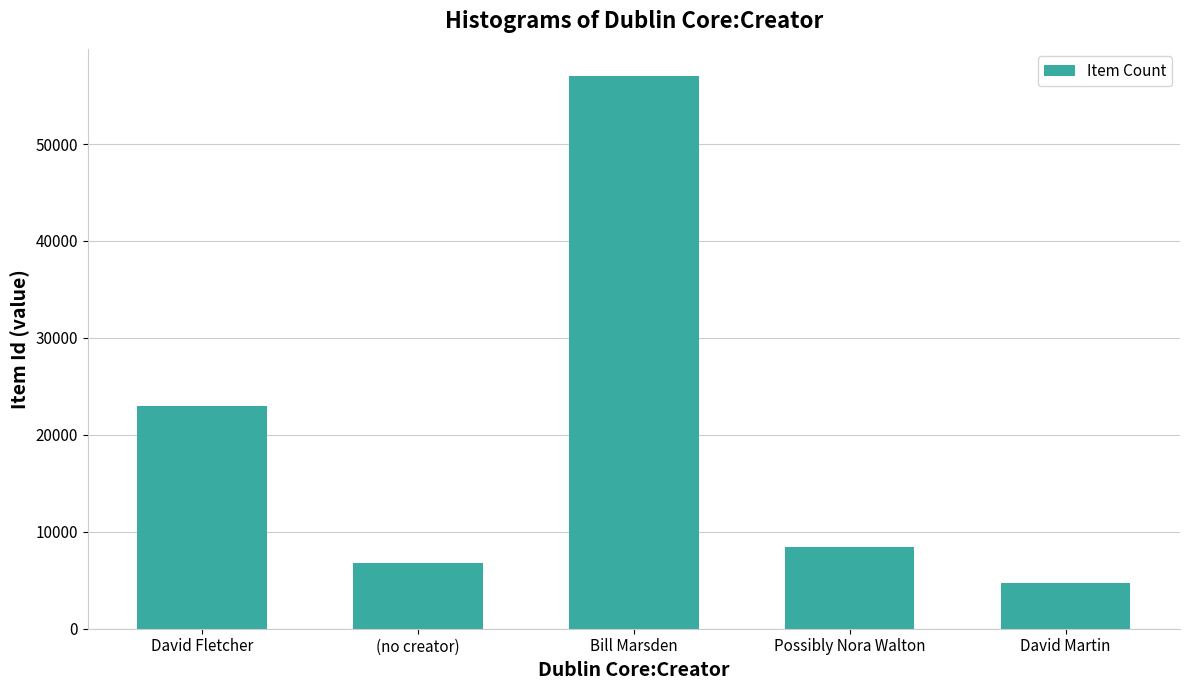

Rank the categories by value from highest to lowest.

Bill Marsden, David Fletcher, Possibly Nora Walton, (no creator), David Martin